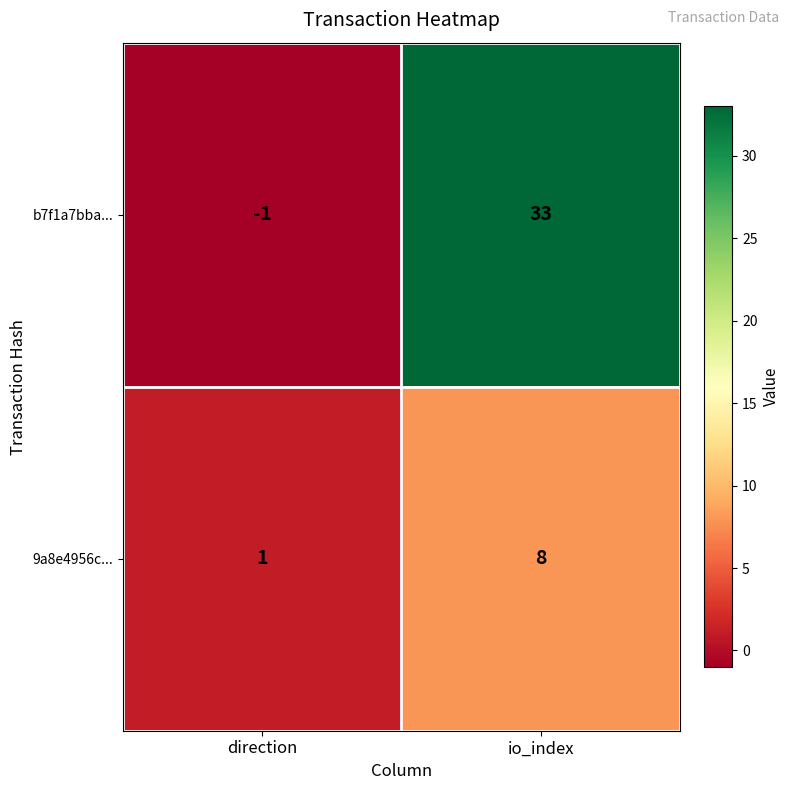

Reading left to right, list all the values displayed in this chart.

b7f1a7bba...: direction=-1	io_index=33
9a8e4956c...: direction=1	io_index=8